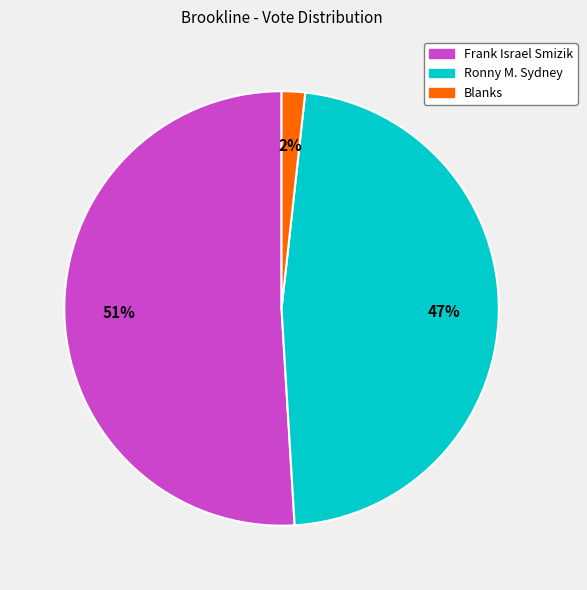

Is there a majority slice in this chart?

Yes